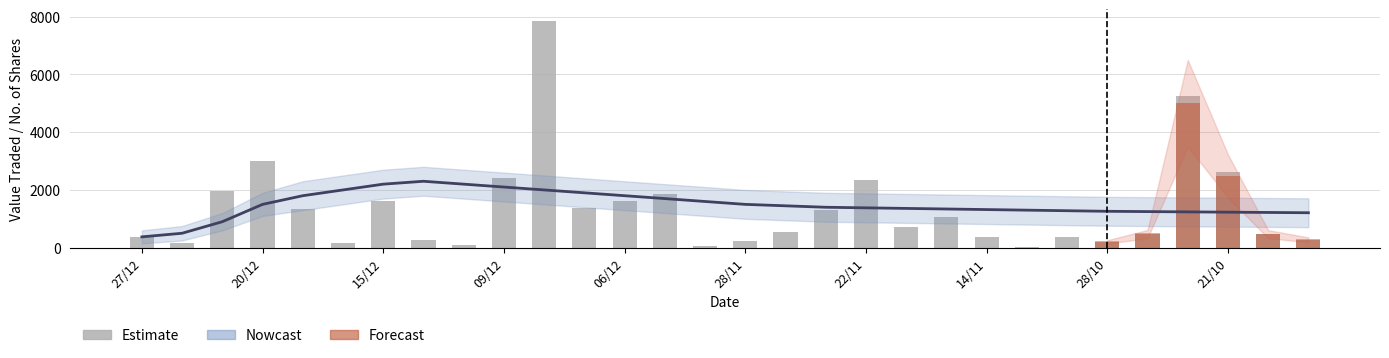

What is the difference between the values at 14/11 and 06/12?

1249